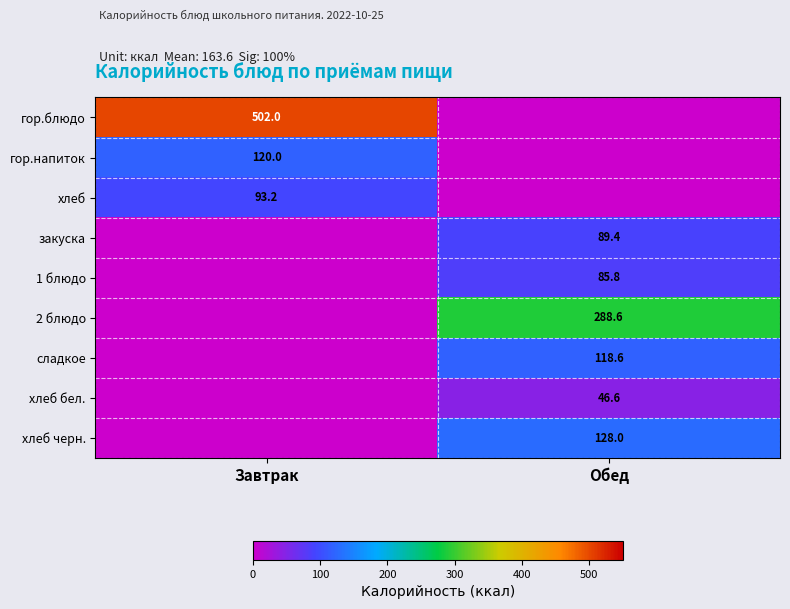

Is it true that 2 блюдо equals 491.5 at Обед?

False